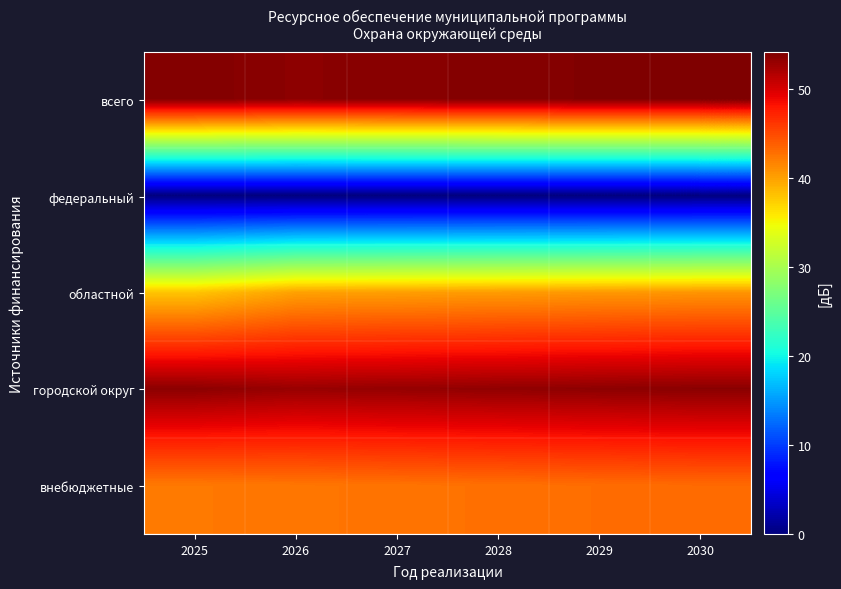

What is the total value across all series at 2028?

190.3